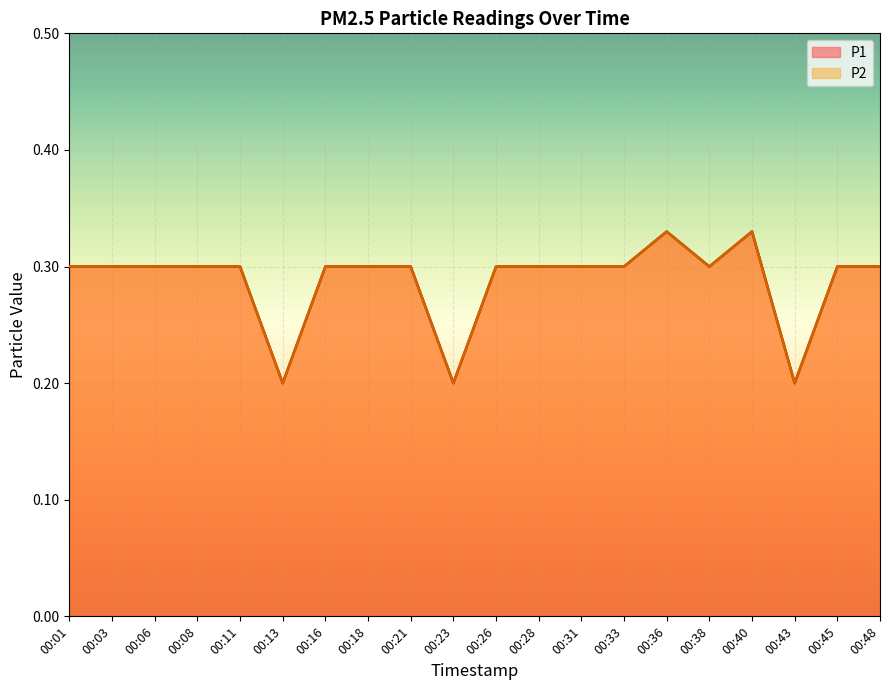

True or false: P1 and P2 cross at least once.

False